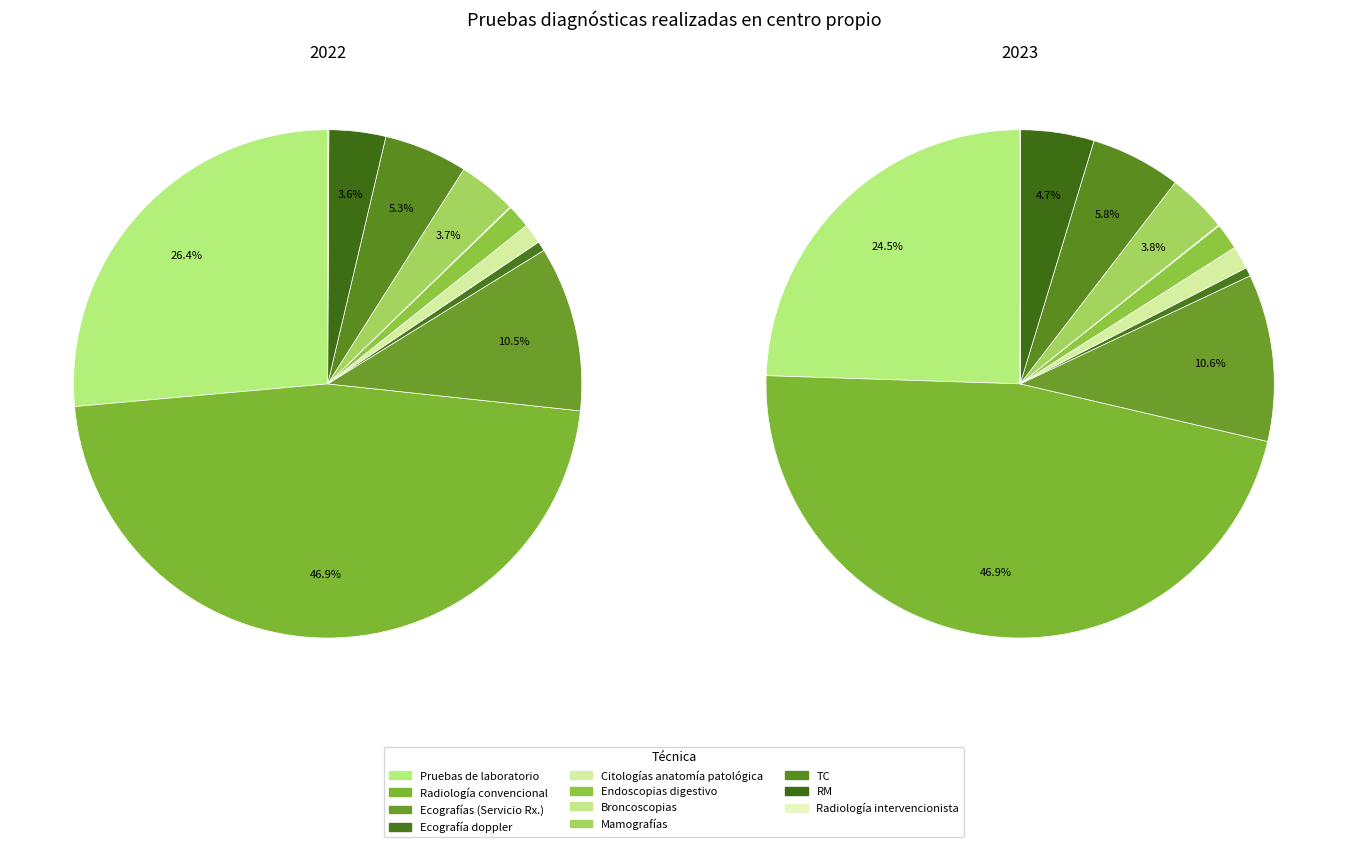

Does Mamografías account for over 50% of the chart?

No